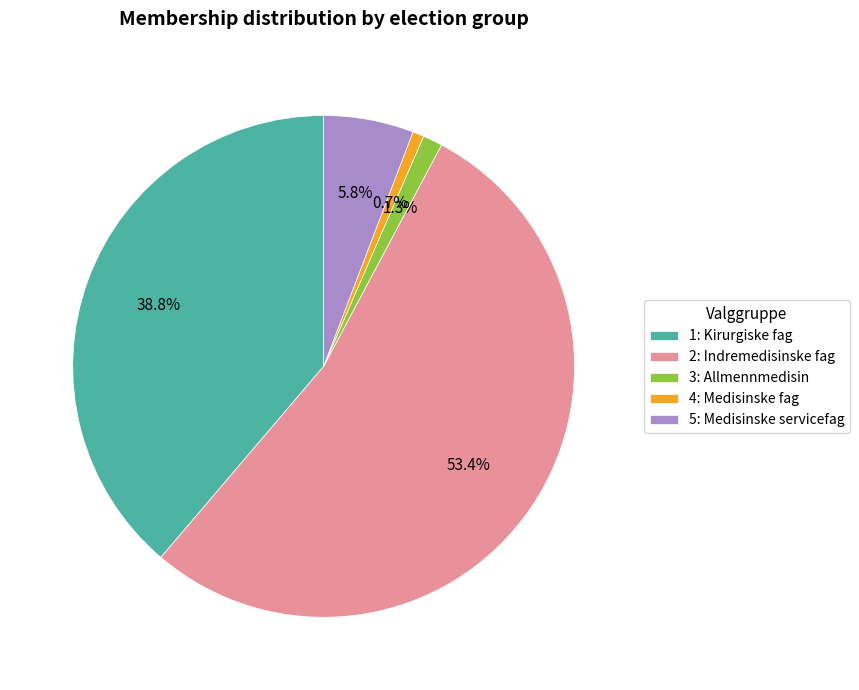

What percentage is NOT represented by 5: Medisinske servicefag?

94.2%